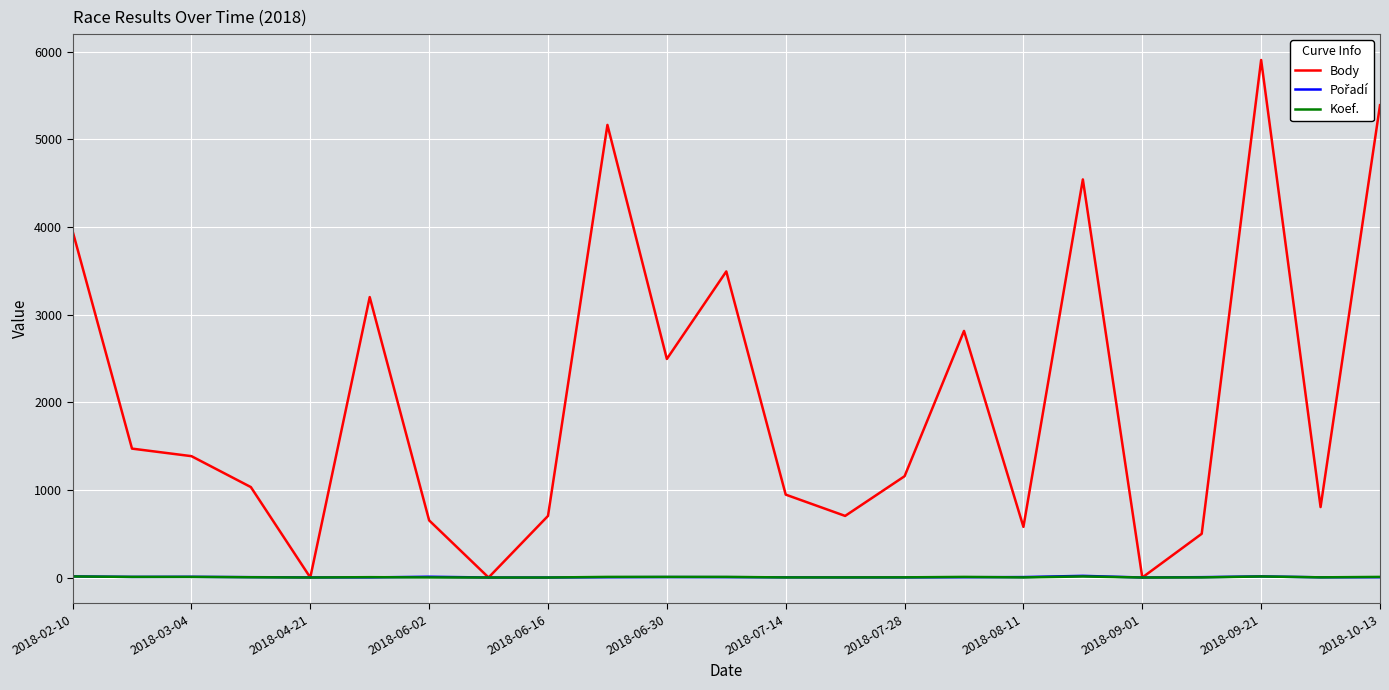

What is the sum of all Koef. values?

101